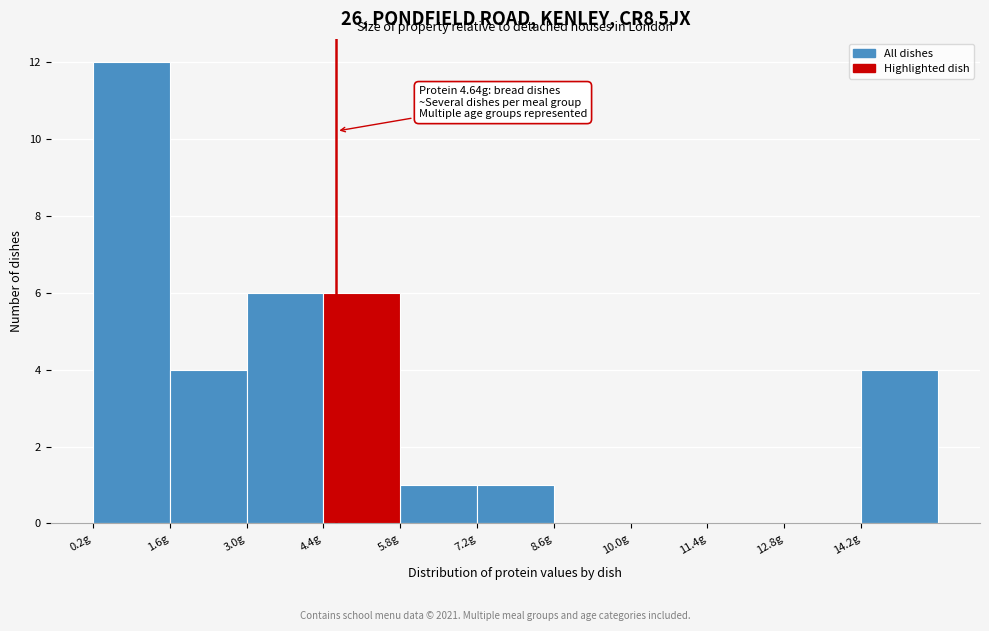

Over which range of the x-axis is the bar tallest?

0.2 to 1.6